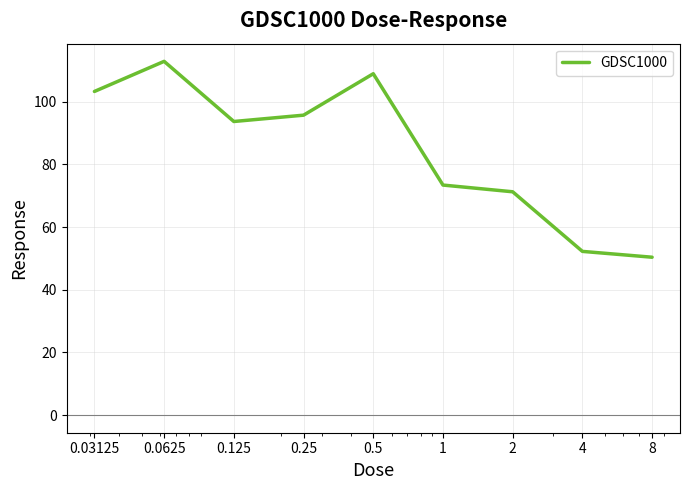

What is the difference between the maximum and minimum values?

62.5